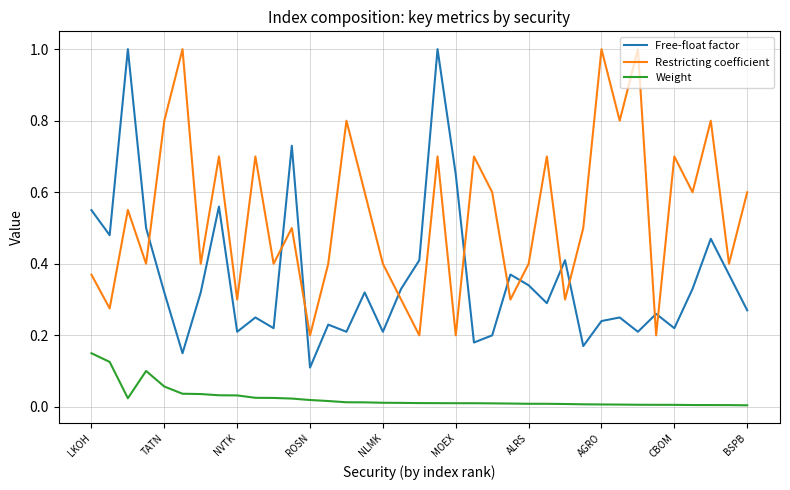

True or false: Free-float factor and Weight intersect in this chart.

False